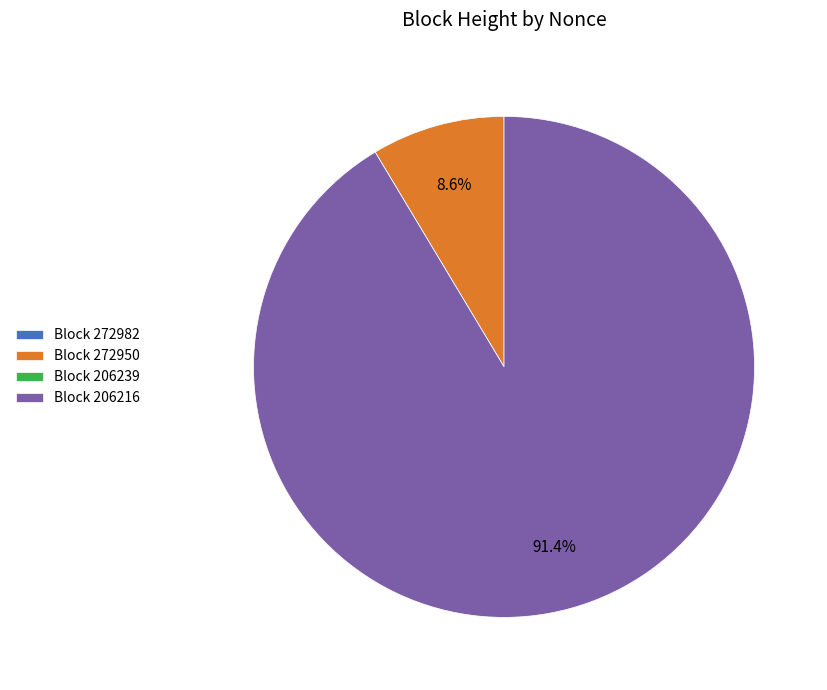

Is there any slice that represents more than half of the pie?

Yes